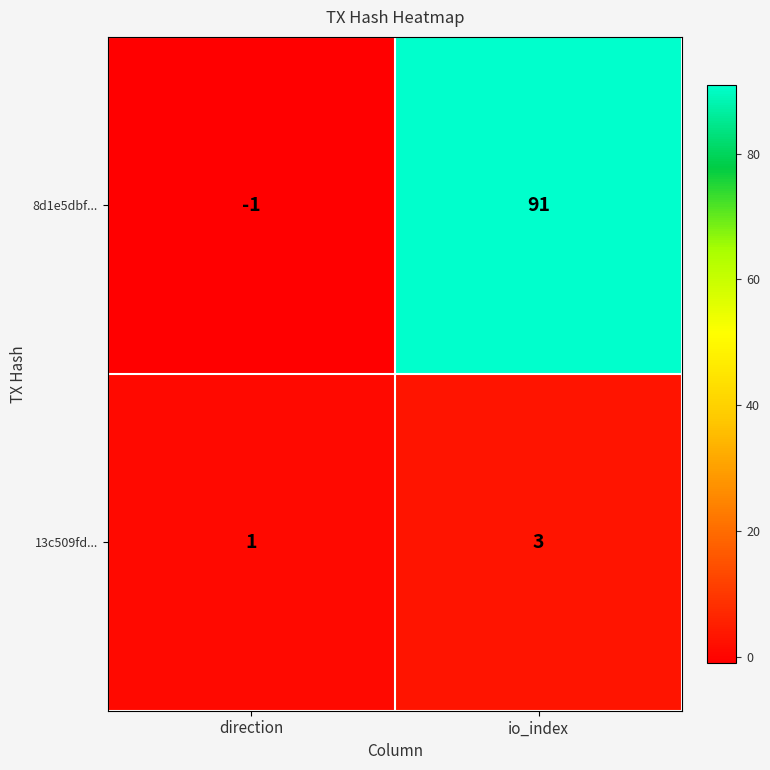

Reading left to right, extract all data points from this chart.

8d1e5dbf...: direction=-1	io_index=91
13c509fd...: direction=1	io_index=3